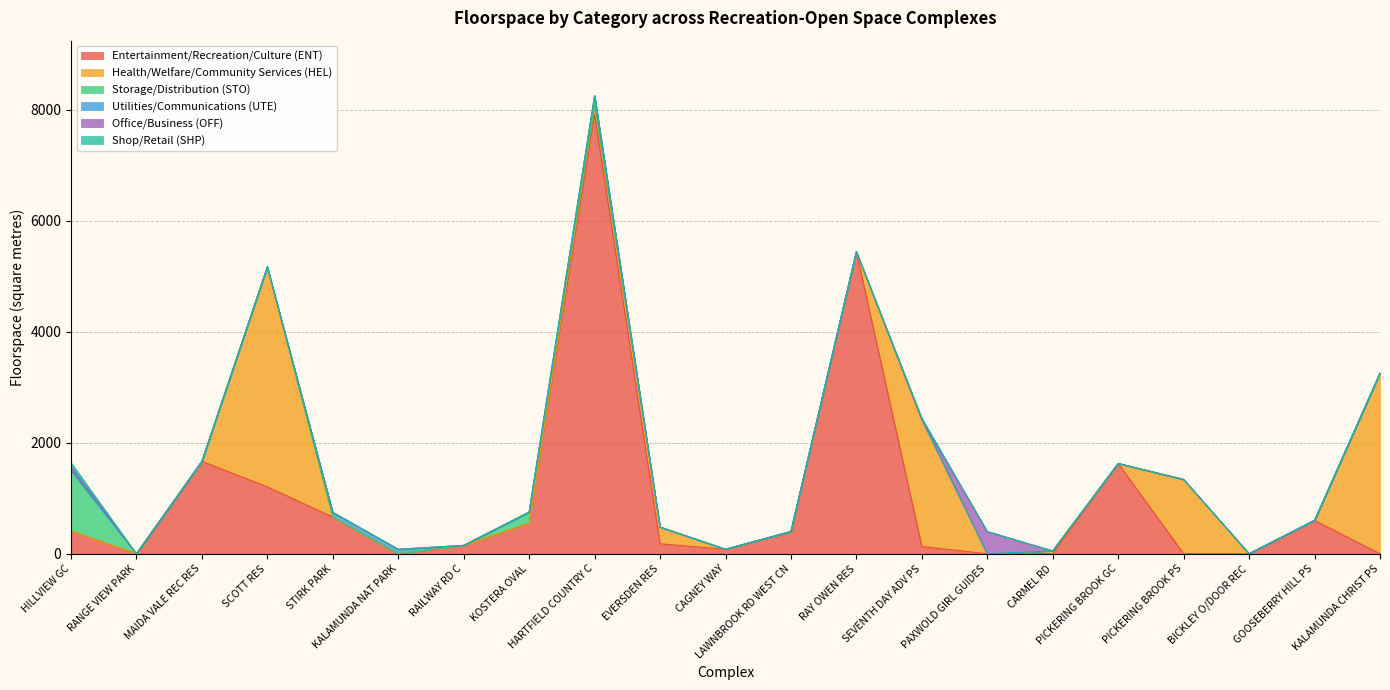

What is the difference between the highest and lowest values at STIRK PARK?

660